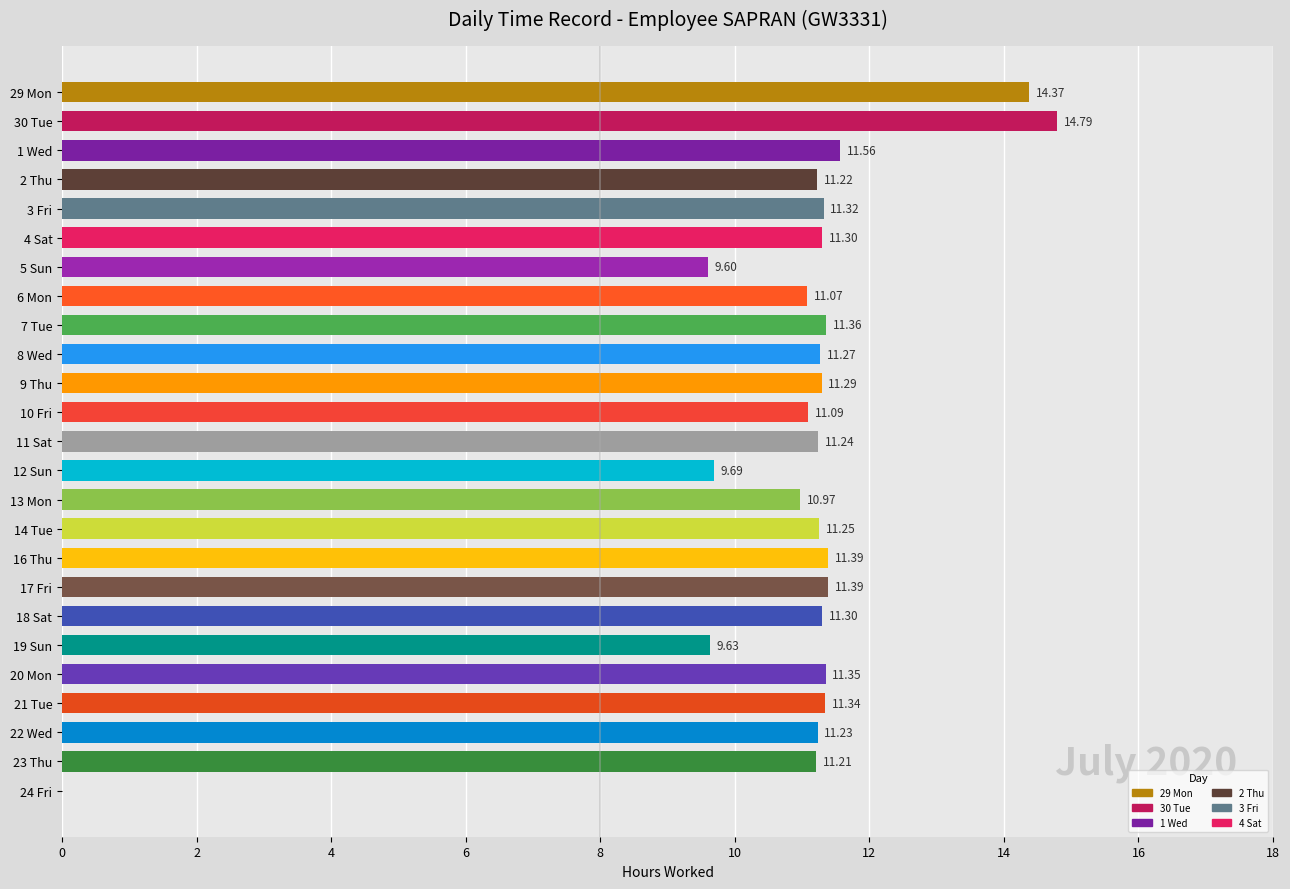

The chart shows a value of 14.8 at 30 Tue. True or false?

True